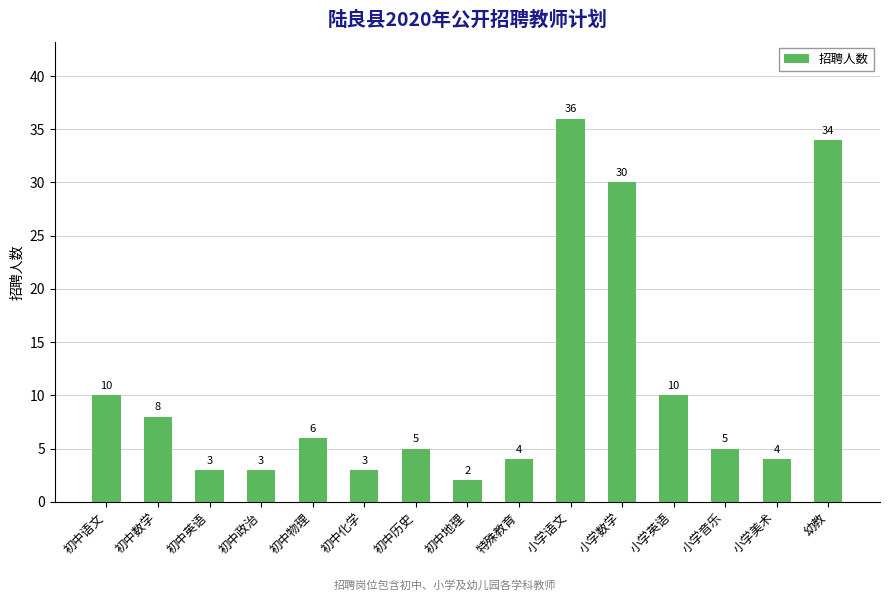

What is the label of the 13th bar from the right?

初中英语